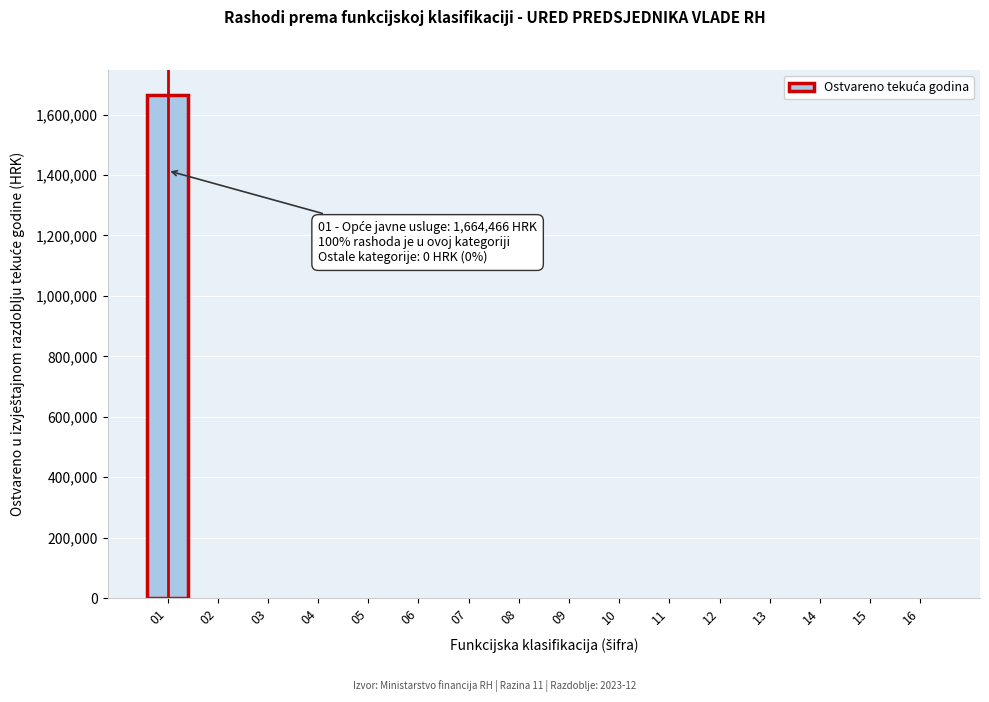

Reading left to right, extract all data points from this chart.

01=1664465.7	02=0.0	03=0.0	04=0.0	05=0.0	06=0.0	07=0.0	08=0.0	09=0.0	10=0.0	11=0.0	12=0.0	13=0.0	14=0.0	15=0.0	16=0.0